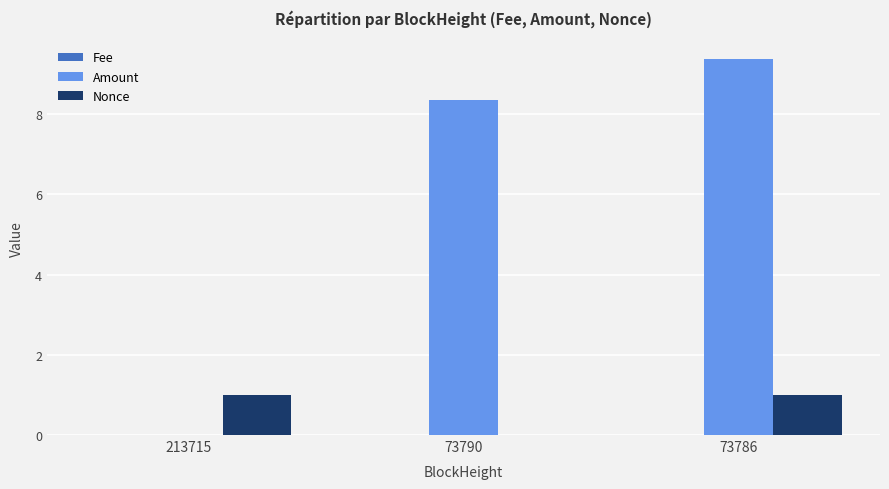

Where is Amount nearest to the value 4?

213715